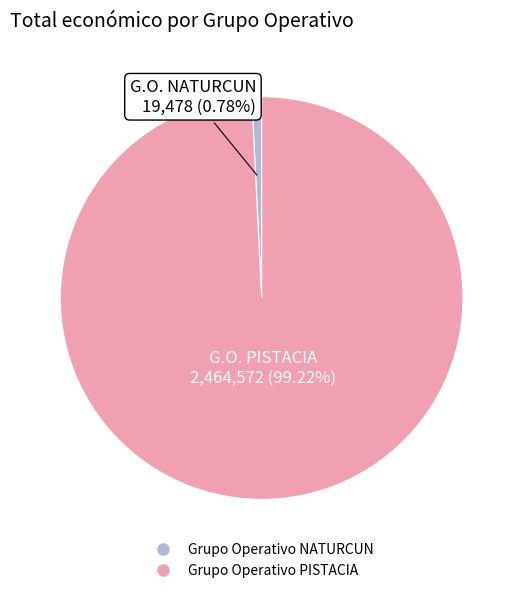

Which slice is the largest?

Grupo Operativo PISTACIA